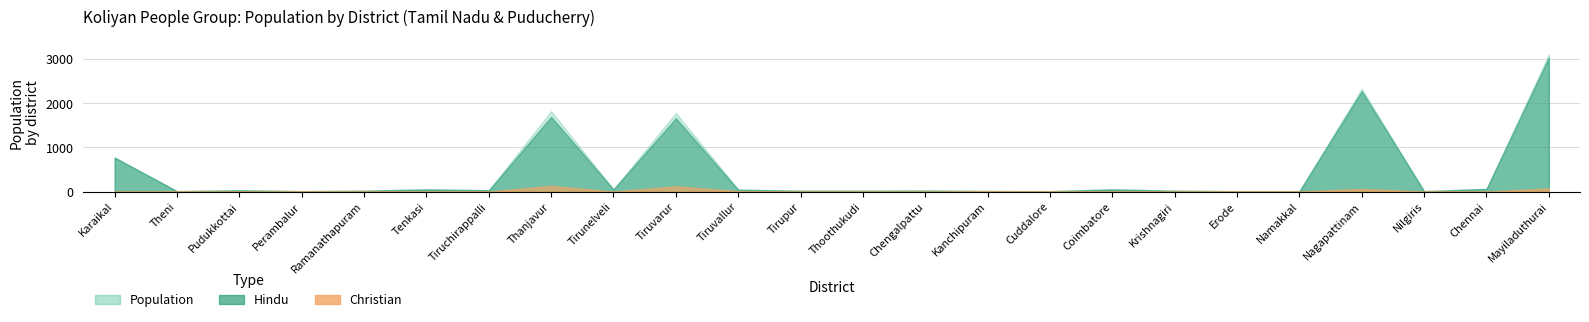

Rank the series at Theni from highest to lowest value.

Hindu, Population, Christian